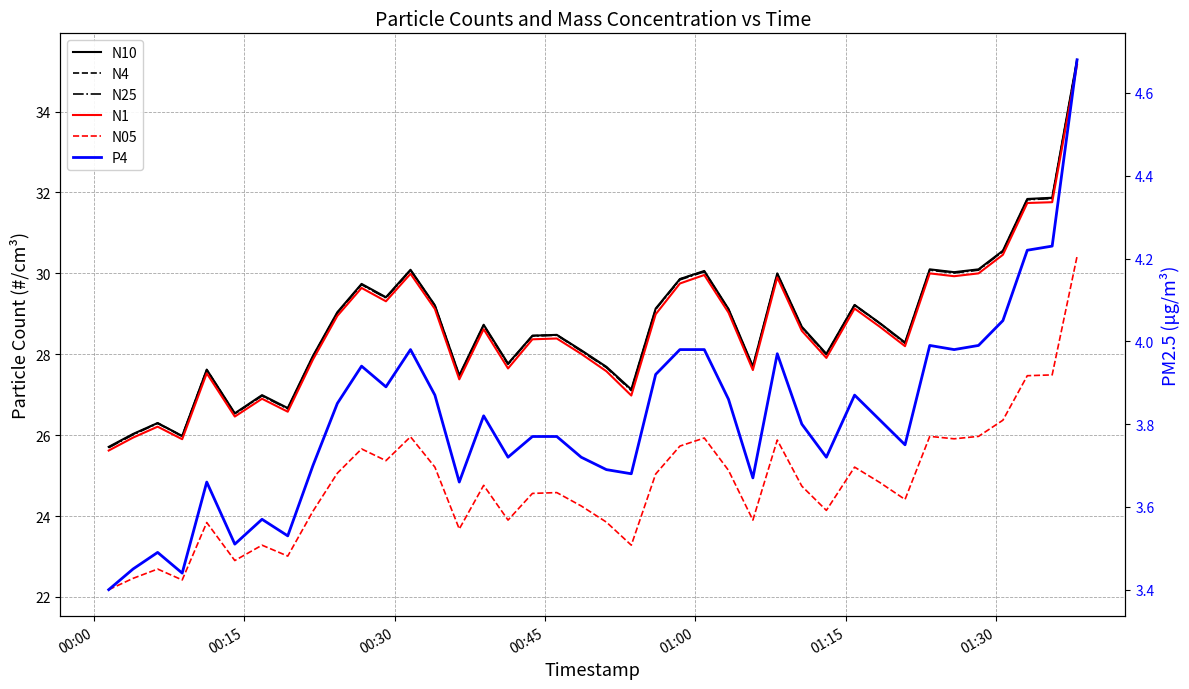

What is the value of the N4 point at the 12th from the left?

29.4